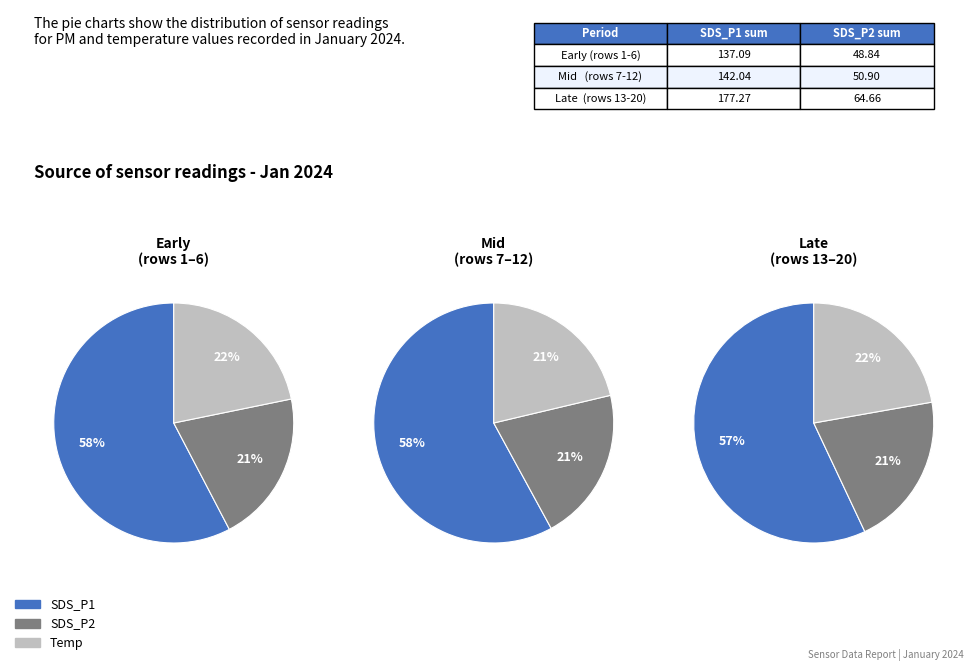

To the nearest percent, what portion does 19 represent?

5%